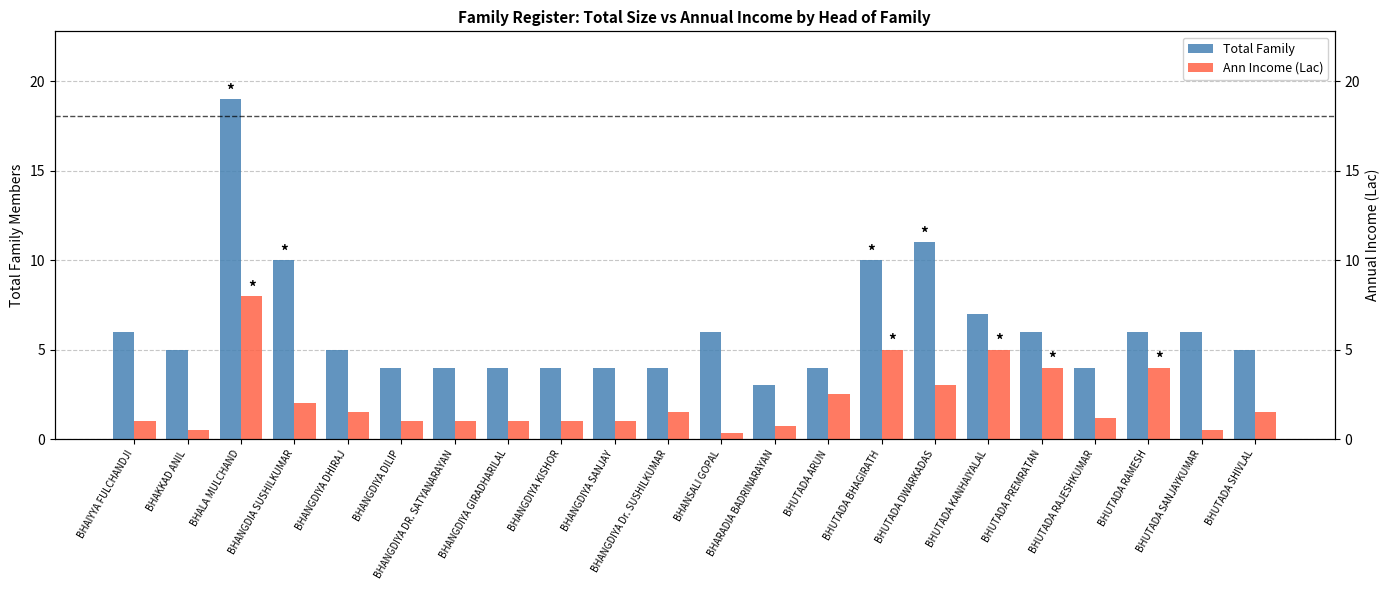

Reading left to right, transcribe all the data shown in this chart.

Total Family: 6.0	5.0	19.0	10.0	5.0	4.0	4.0	4.0	4.0	4.0	4.0	6.0	3.0	4.0	10.0	11.0	7.0	6.0	4.0	6.0	6.0	5.0
Ann Income (Lac): 1.0	0.5	8.0	2.0	1.5	1.0	1.0	1.0	1.0	1.0	1.5	0.3	0.8	2.5	5.0	3.0	5.0	4.0	1.2	4.0	0.5	1.5